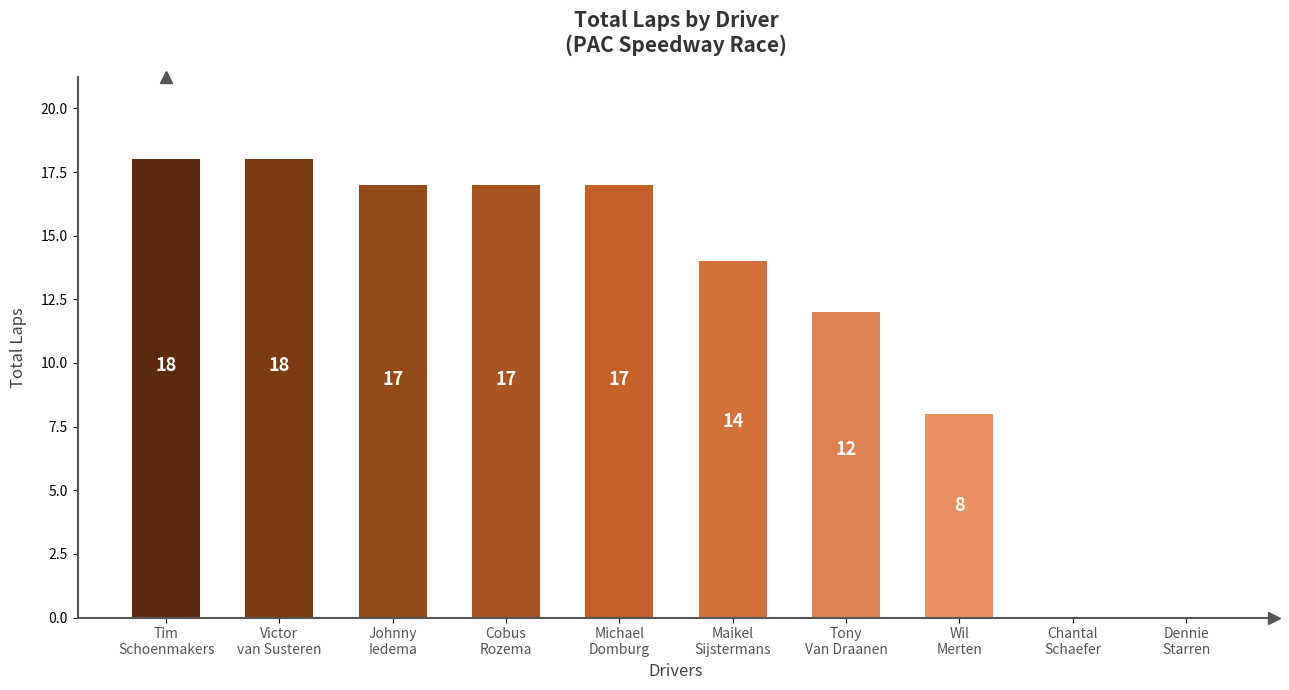

How many series are shown in this chart?

1